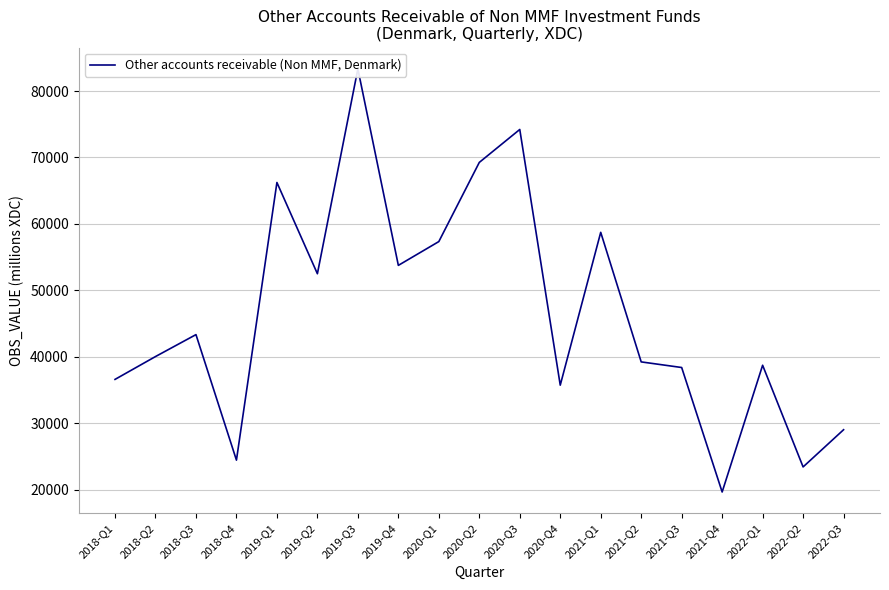

How many points are lower than both their immediate neighbors (excluding endpoints)?

6